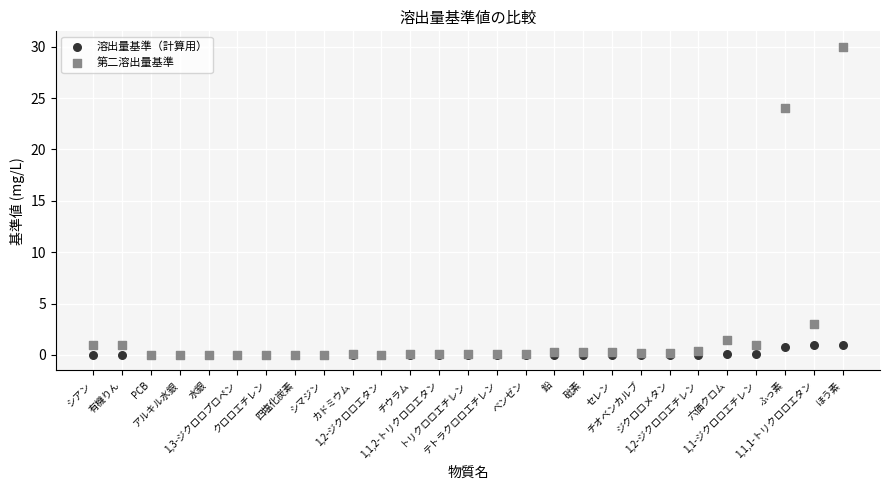

What are all the series names shown in the legend?

溶出量基準（計算用）, 第二溶出量基準